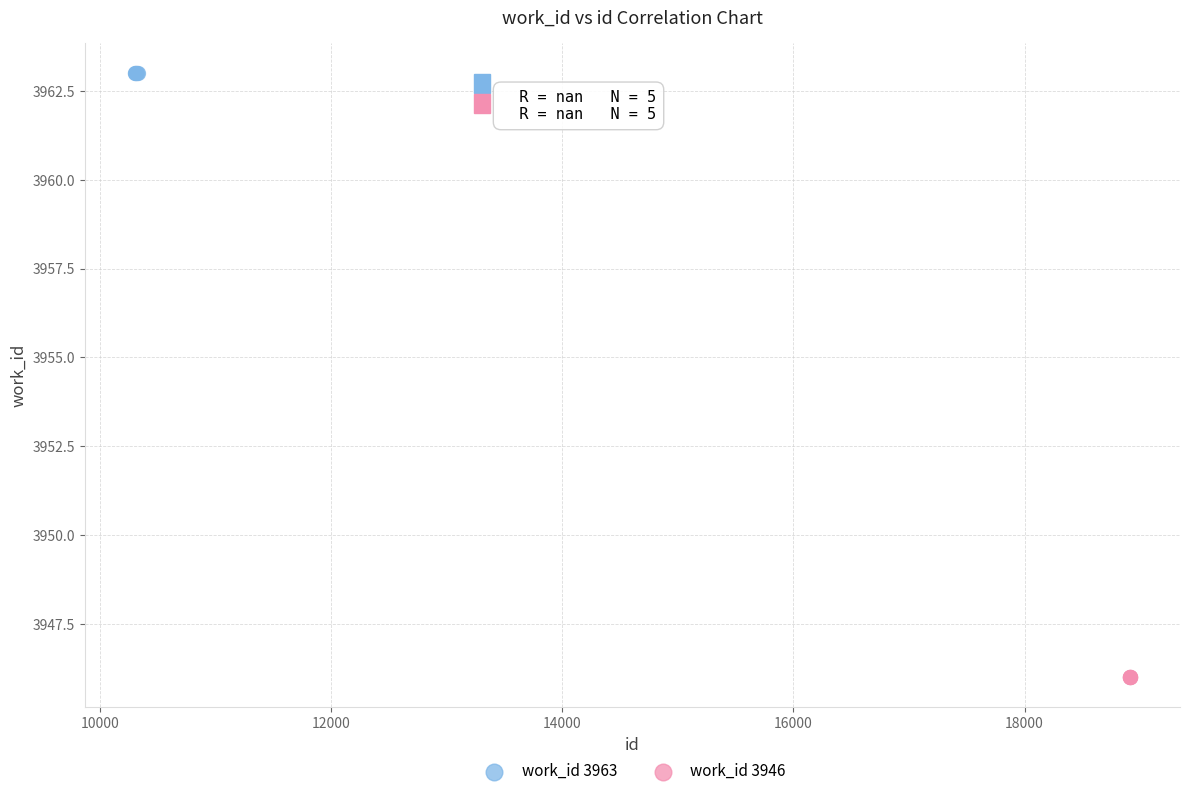

Which series reaches the maximum Y coordinate?

work_id 3963